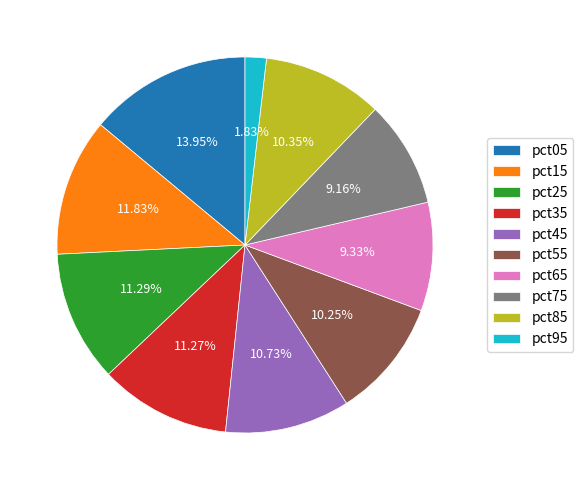

What percentage is the pct25 slice, to the nearest percent?

11%